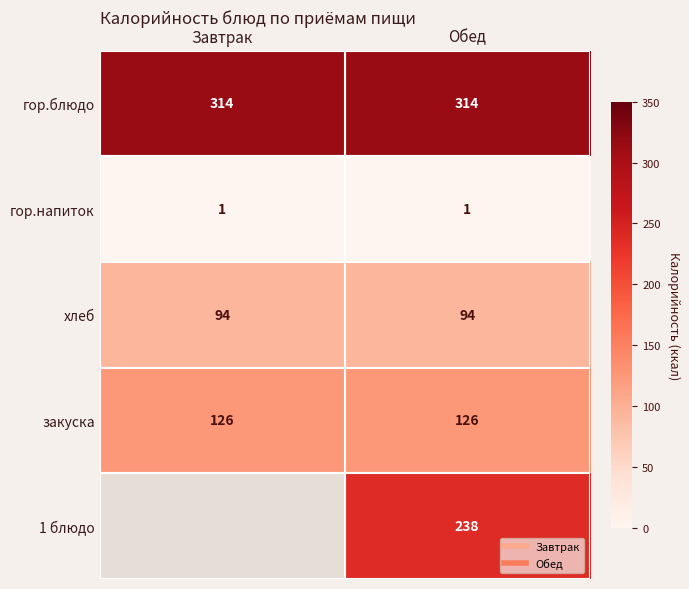

What value does the гор.напиток series have at Обед?

1